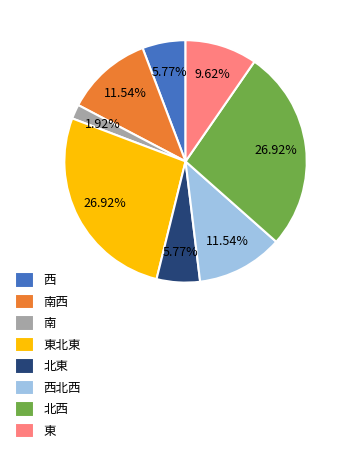

Does 東 represent more than half of the total?

No